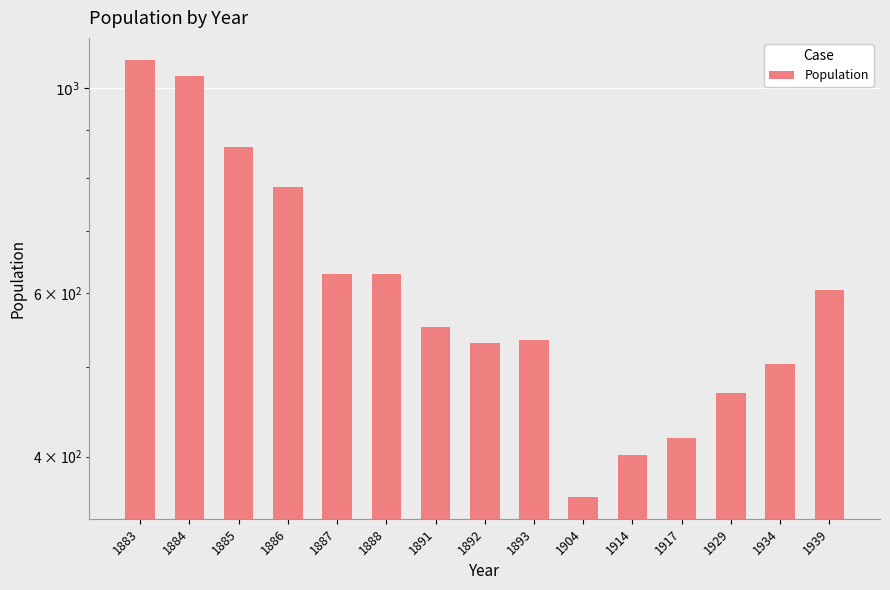

True or false: the data shows 1301 at 1885.

False